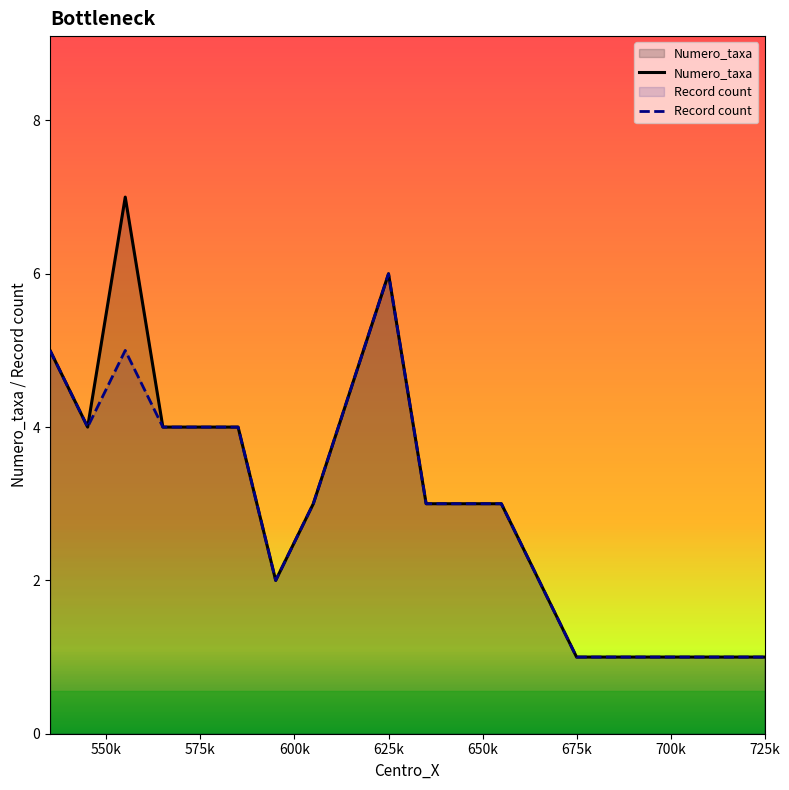

How many interior local peaks does the Numero_taxa series have?

2